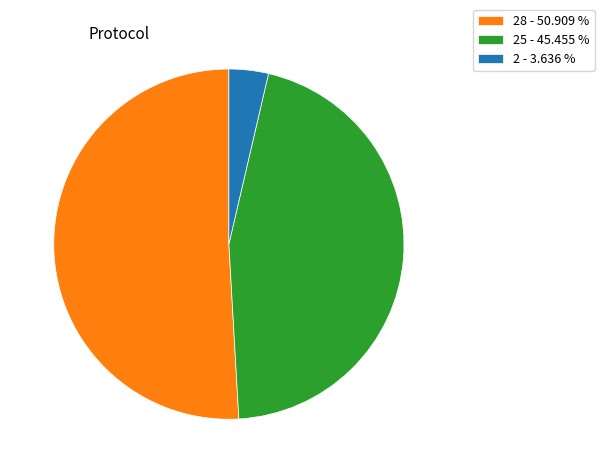

Do 25 - 45.455 % and 28 - 50.909 % together represent more than half of the pie?

Yes